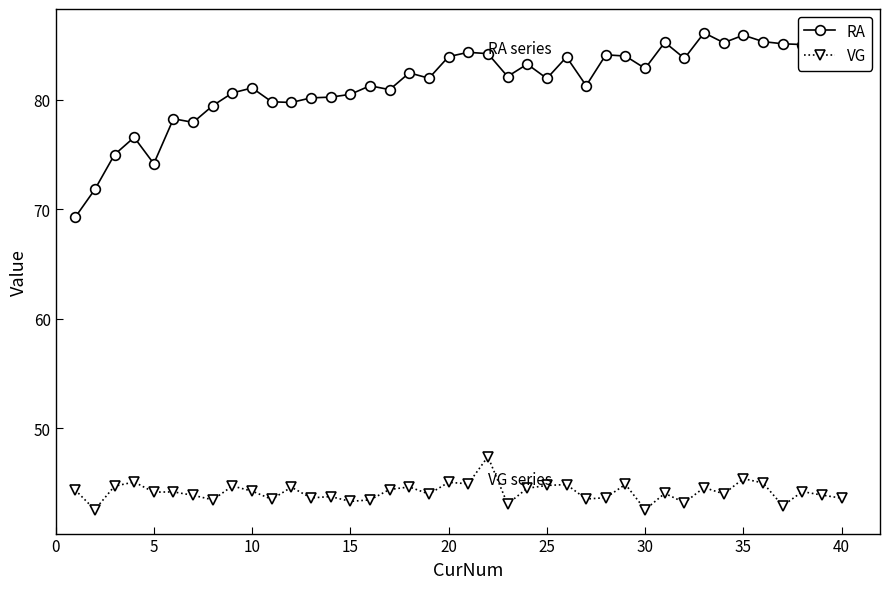

True or false: RA has more than 0 points higher than both neighbors.

True